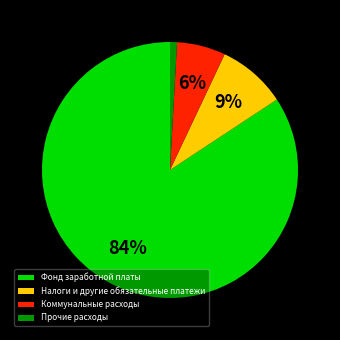

Is it true that Фонд заработной платы is 84% of the pie?

True